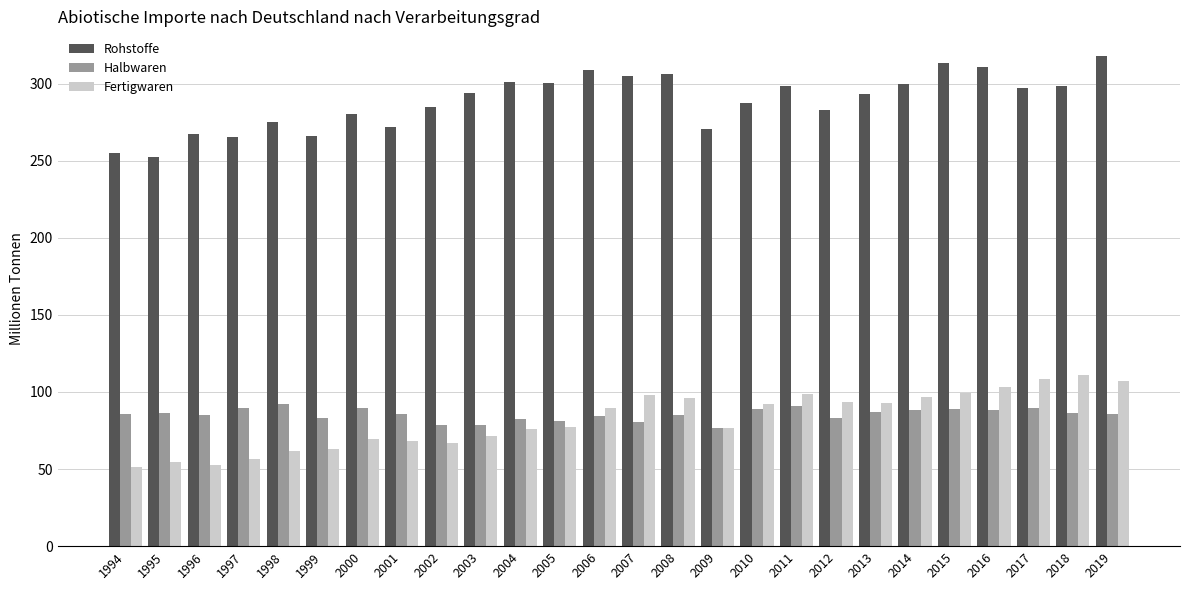

True or false: Rohstoffe has a value of 62.8 at 2002.

False